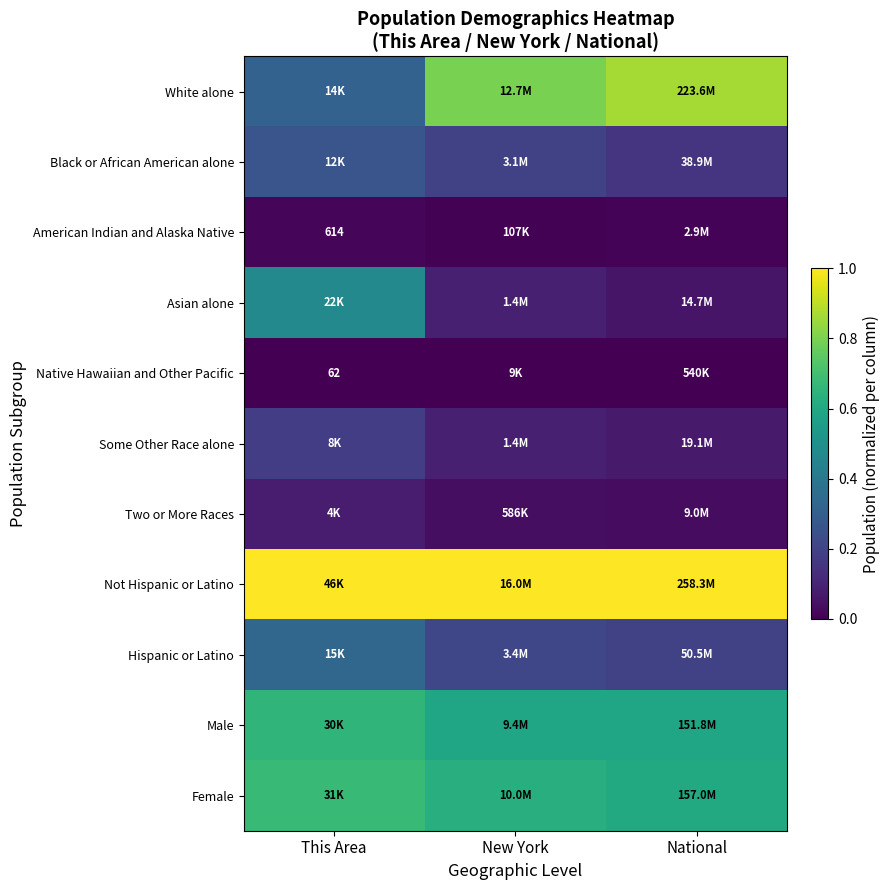

At which category does the chart reach its minimum across all series?

This Area